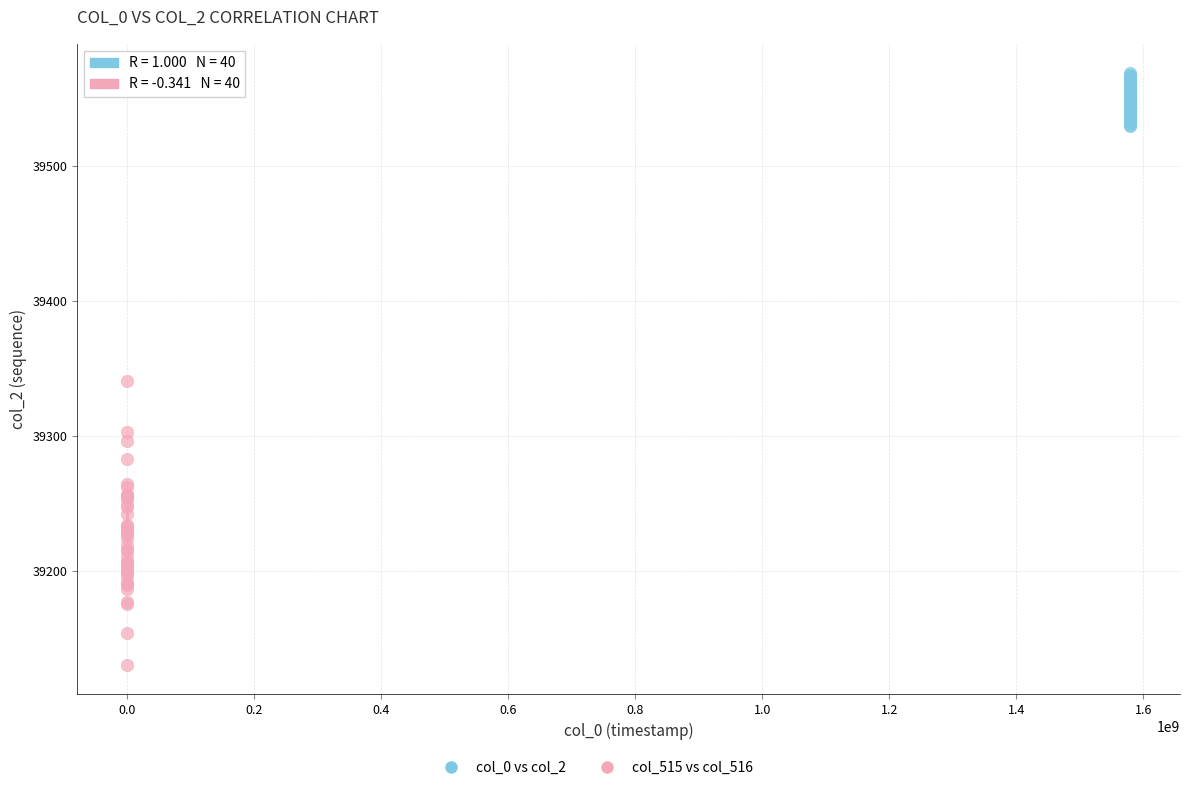

Which series contains the lowest Y value?

col_515 vs col_516